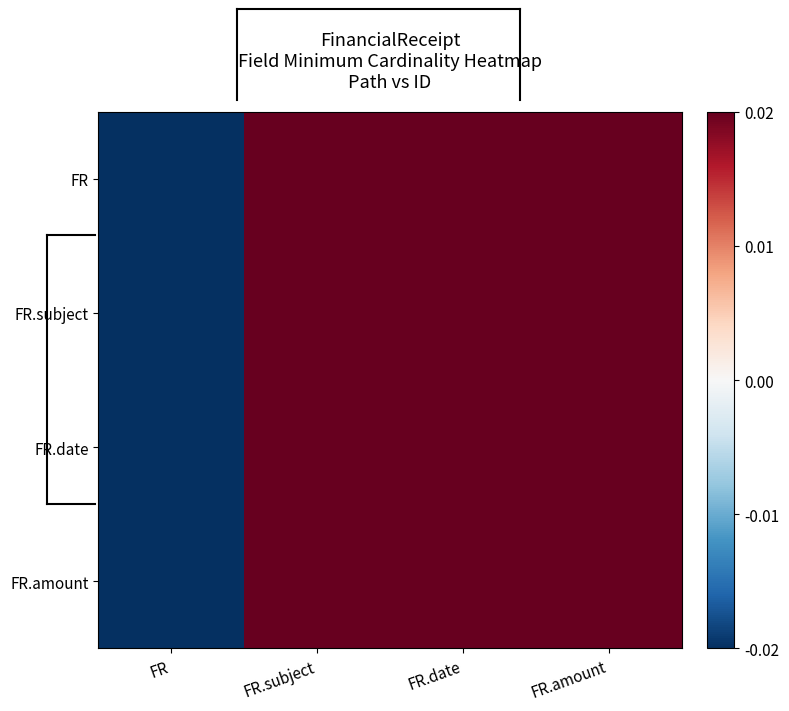

At FR.amount, list the series in order from largest to smallest.

FR, FR.subject, FR.date, FR.amount